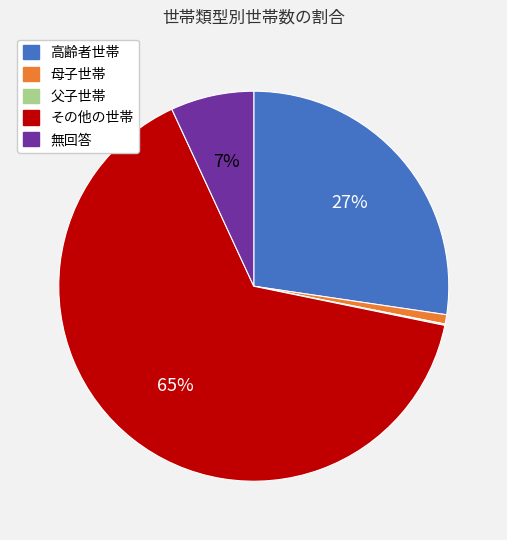

What is the ratio of the value at 無回答 to the value at 高齢者世帯?

0.3